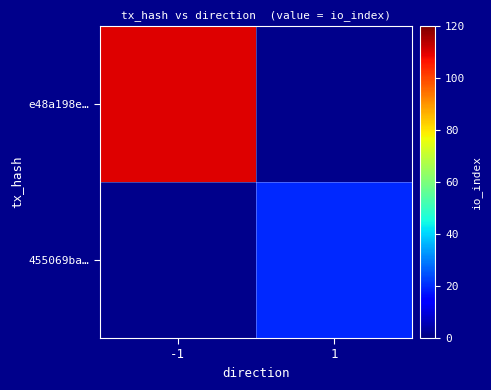

Which has a higher value, 1 or -1?

-1